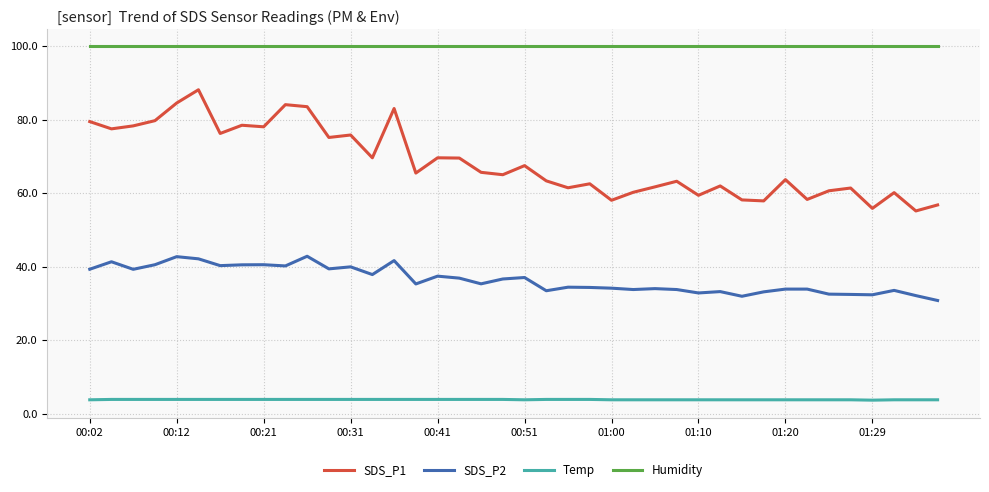

True or false: SDS_P2 and Temp intersect in this chart.

False